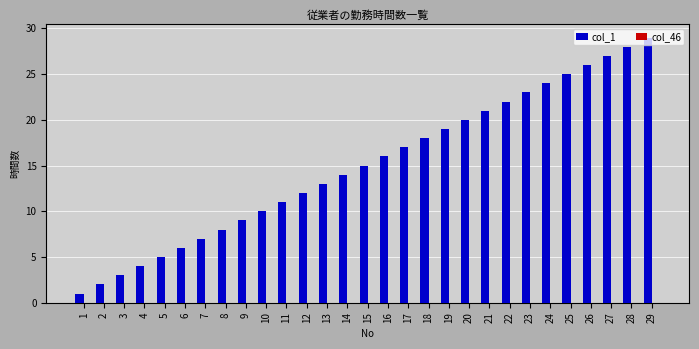

The value at 6 is 2. True or false?

False